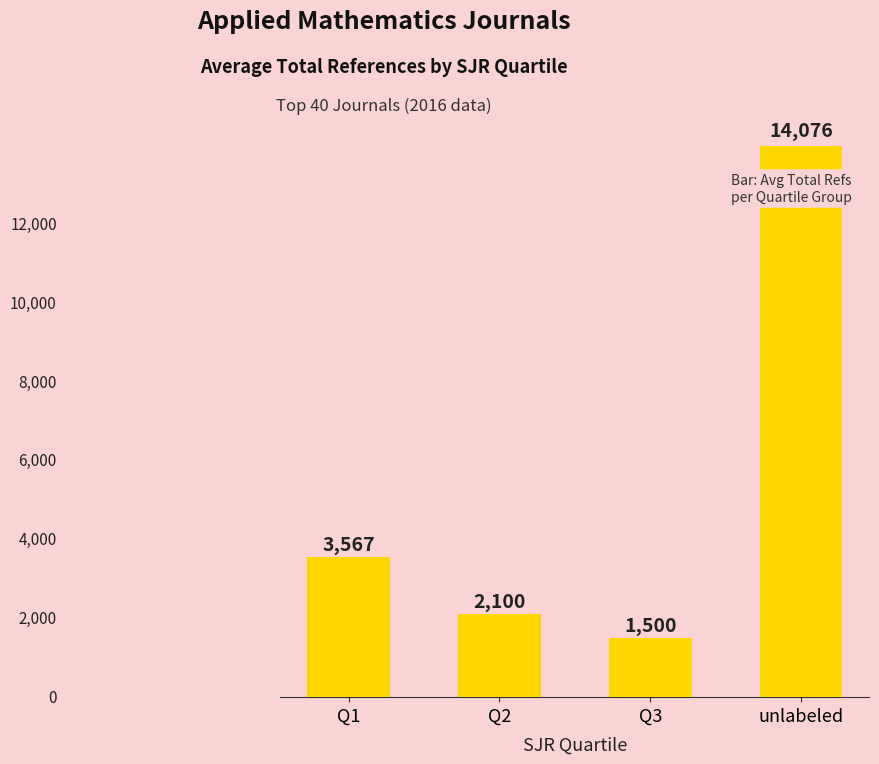

How many data points does each series have?

4